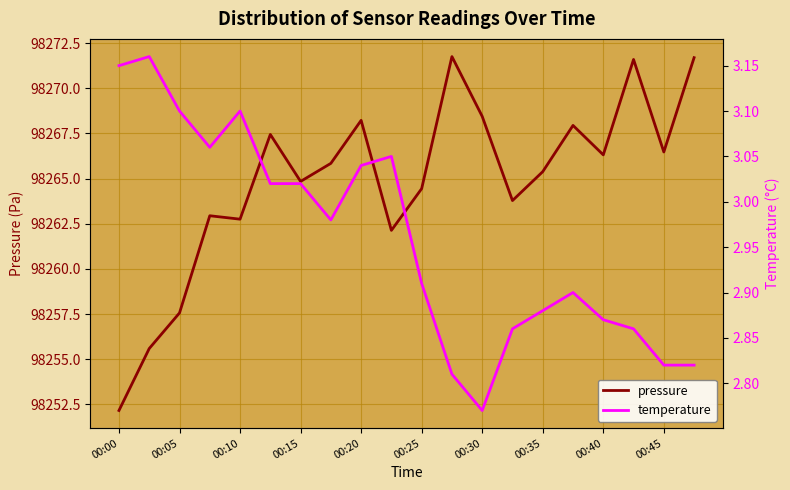

Reading left to right, list all the values displayed in this chart.

pressure: 98252.2	98255.6	98257.6	98262.9	98262.8	98267.4	98264.8	98265.8	98268.2	98262.1	98264.4	98271.8	98268.4	98263.8	98265.4	98267.9	98266.3	98271.6	98266.5	98271.7
temperature: 3.1	3.2	3.1	3.1	3.1	3.0	3.0	3.0	3.0	3.0	2.9	2.8	2.8	2.9	2.9	2.9	2.9	2.9	2.8	2.8